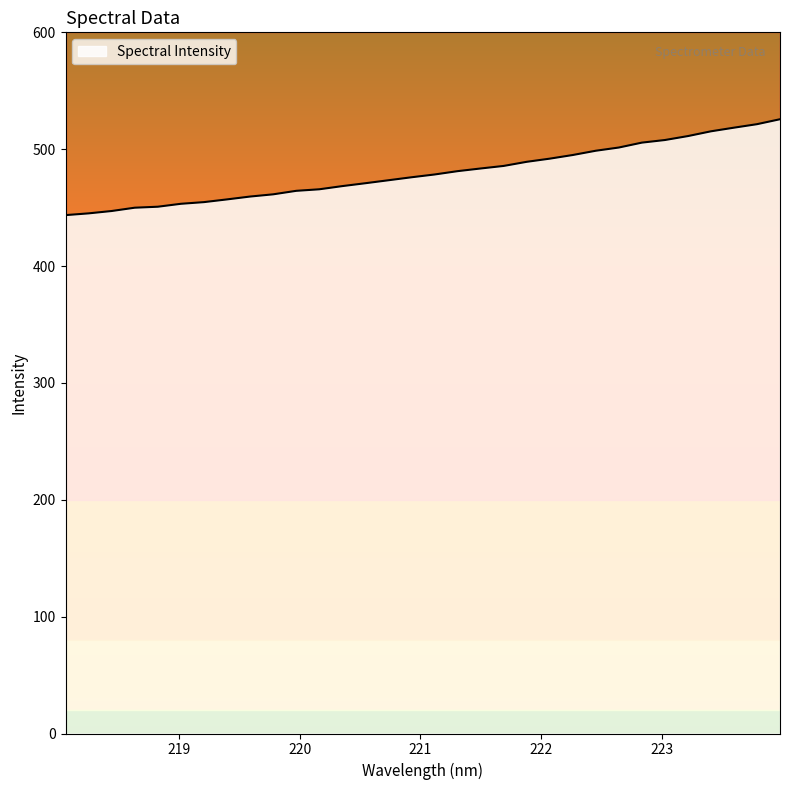

True or false: the data shows 674.5 at 221.4993.

False